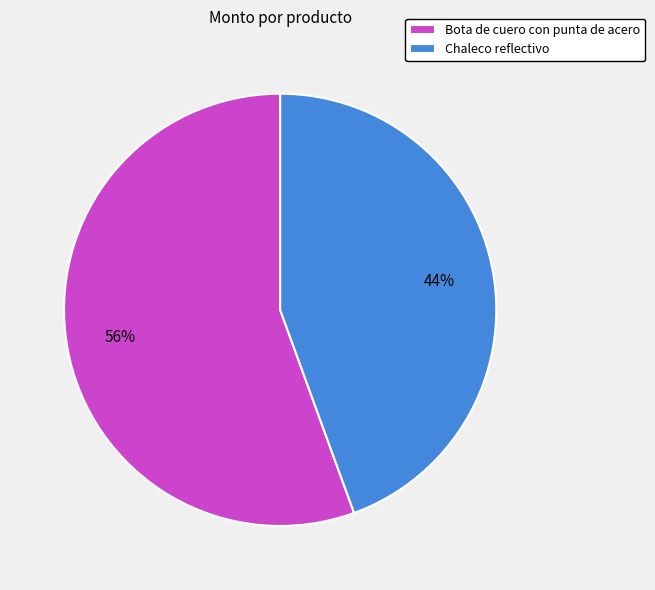

Which category has the smallest portion of the pie?

Chaleco reflectivo